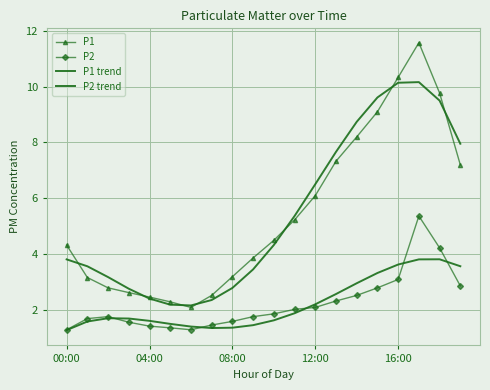

True or false: P1 and P2 cross at least once.

False